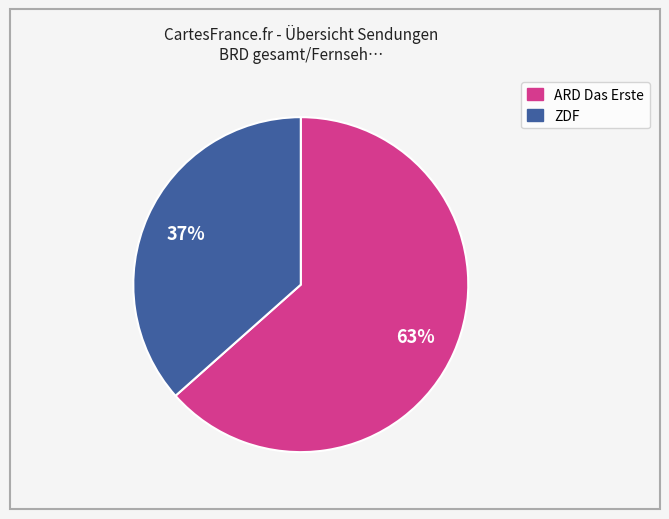

Count the number of slices in the pie.

2